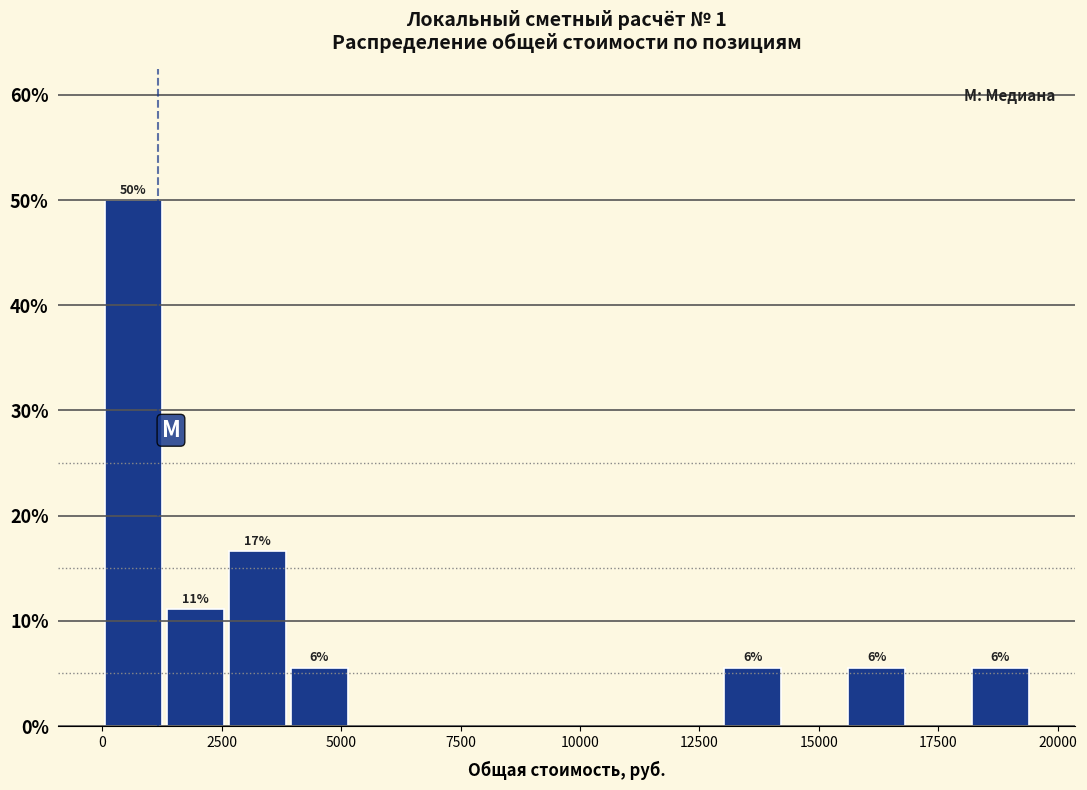

Around what value on the x-axis is the tallest bar? Give the approximate position of its centre, as read against the axis.

500